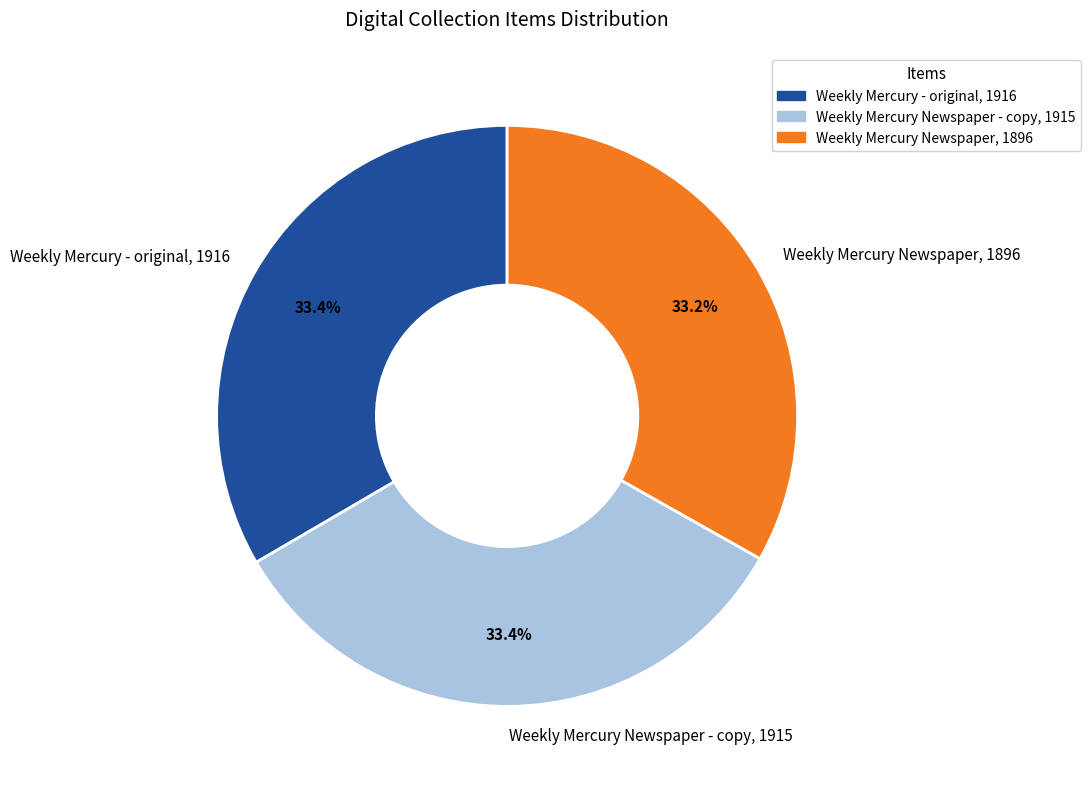

Is there any slice that represents more than half of the pie?

No